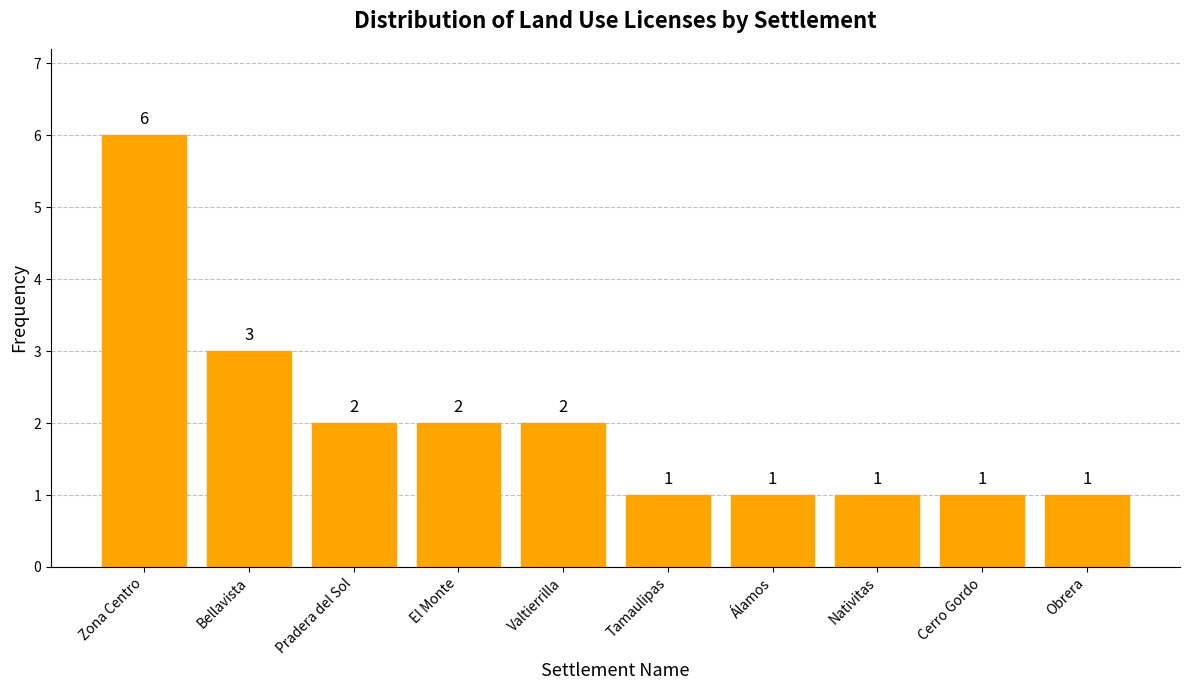

Are the bars grouped side by side (vs. stacked)?

No